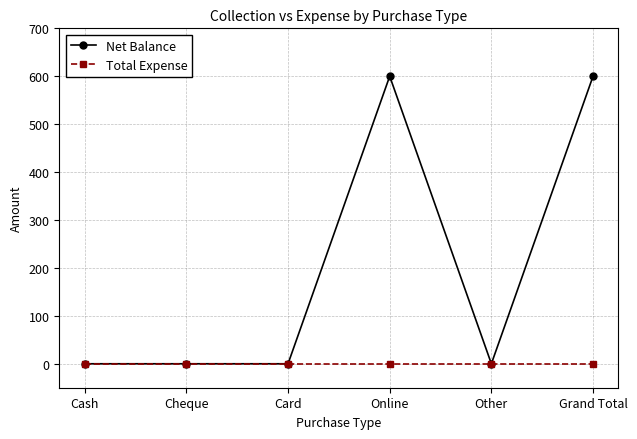

How many lines are shown in the chart?

2